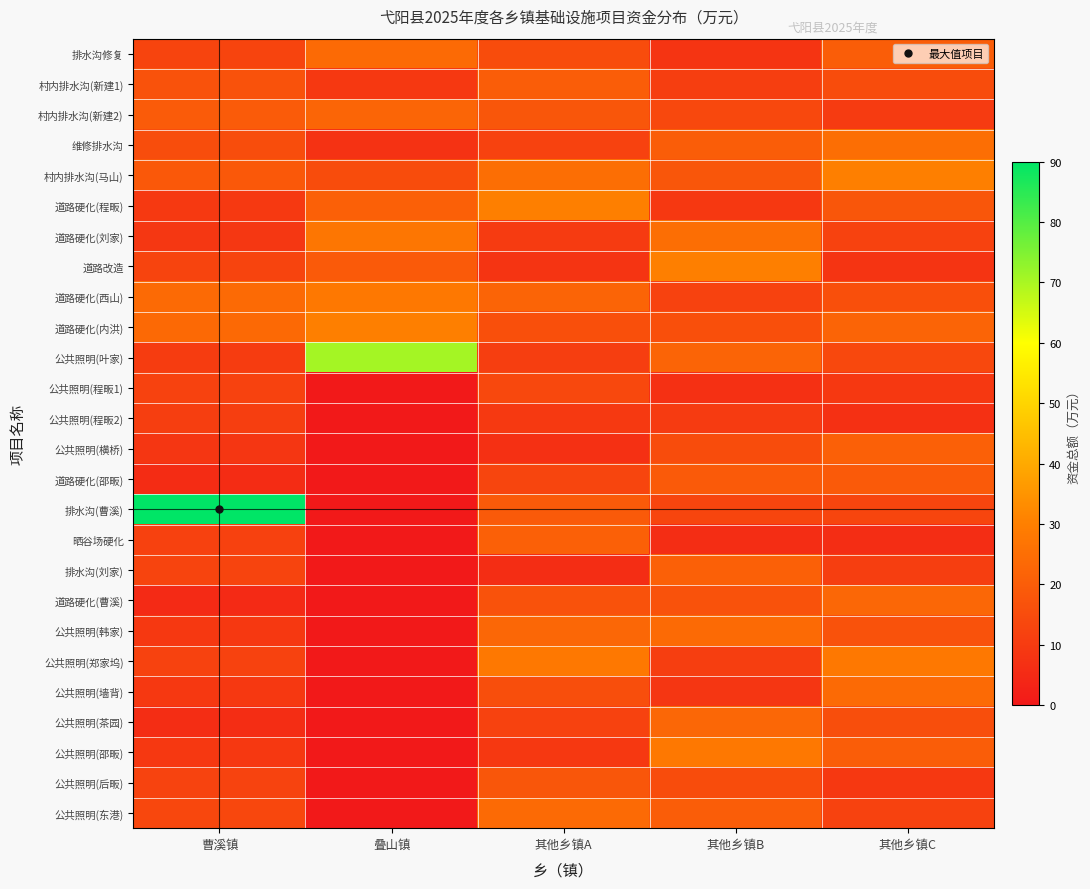

At 其他乡镇C, list the series in order from largest to smallest.

村内排水沟(马山), 公共照明(郑家坞), 维修排水沟, 公共照明(墙背), 道路硬化(曹溪), 道路硬化(内洪), 公共照明(横桥), 排水沟修复, 公共照明(邵畈), 道路硬化(邵畈), 道路硬化(程畈), 公共照明(韩家), 道路硬化(西山), 公共照明(茶园), 村内排水沟(新建1), 公共照明(叶家), 排水沟(曹溪), 道路硬化(刘家), 公共照明(东港), 排水沟(刘家), 村内排水沟(新建2), 公共照明(程畈1), 公共照明(后畈), 道路改造, 公共照明(程畈2), 晒谷场硬化